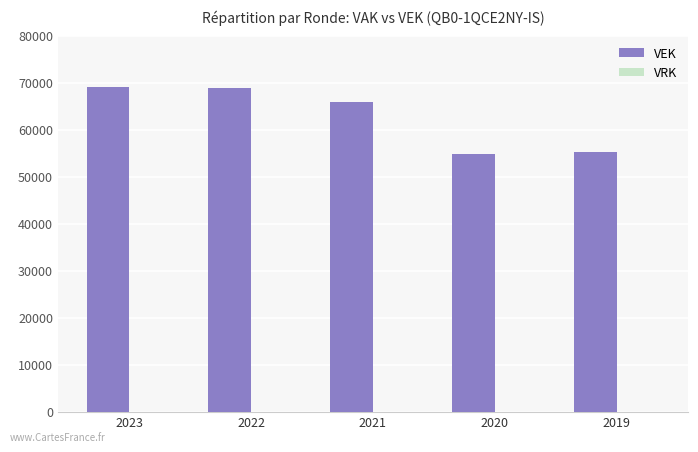

Where is the data nearest to the value 62036?

2021